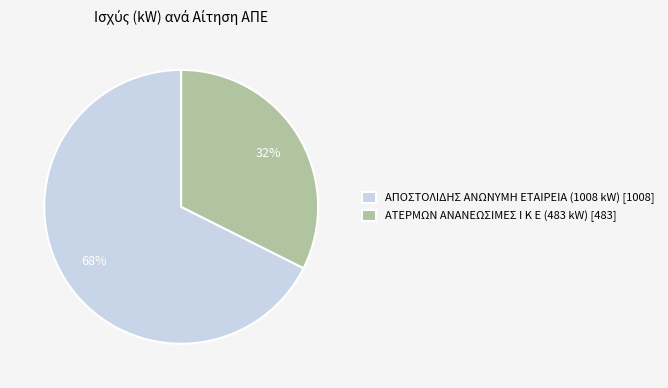

Which has a higher value, ΑΠΟΣΤΟΛΙΔΗΣ ΑΝΩΝΥΜΗ ΕΤΑΙΡΕΙΑ (1008 kW) or ΑΤΕΡΜΩΝ ΑΝΑΝΕΩΣΙΜΕΣ Ι Κ Ε (483 kW)?

ΑΠΟΣΤΟΛΙΔΗΣ ΑΝΩΝΥΜΗ ΕΤΑΙΡΕΙΑ (1008 kW)